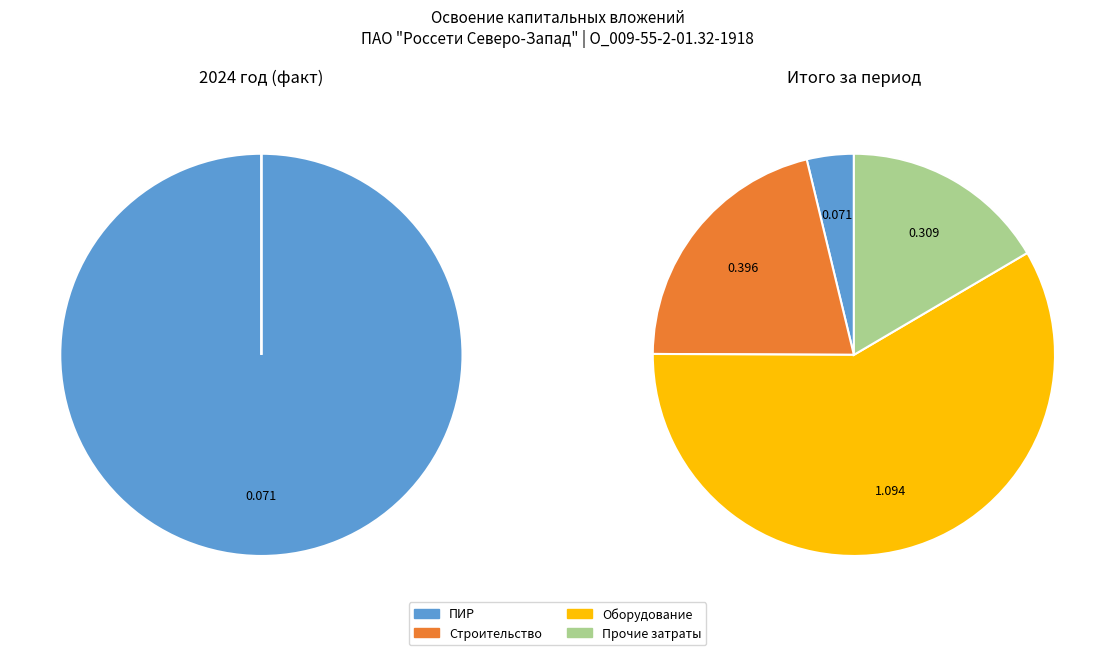

What percentage is the строительные работы, реконструкция, монтаж slice, to the nearest percent?

21%